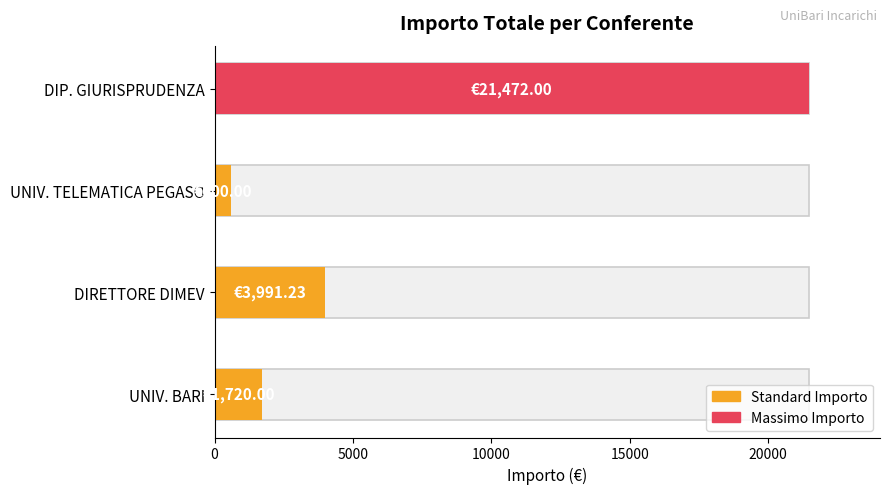

The chart shows a value of 698.9 at ANGIULI Annamaria. True or false?

False